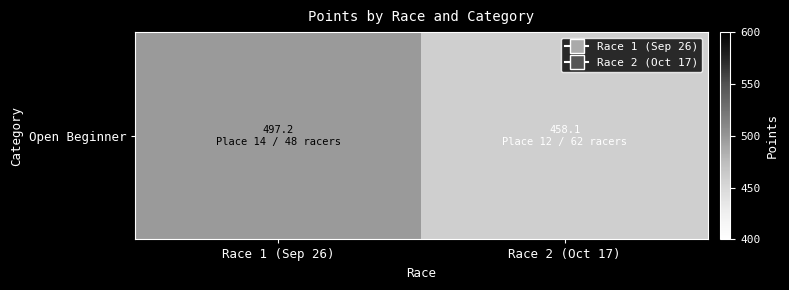

What is the difference between the values at Race 2 (Oct 17) and Race 1 (Sep 26)?

39.1